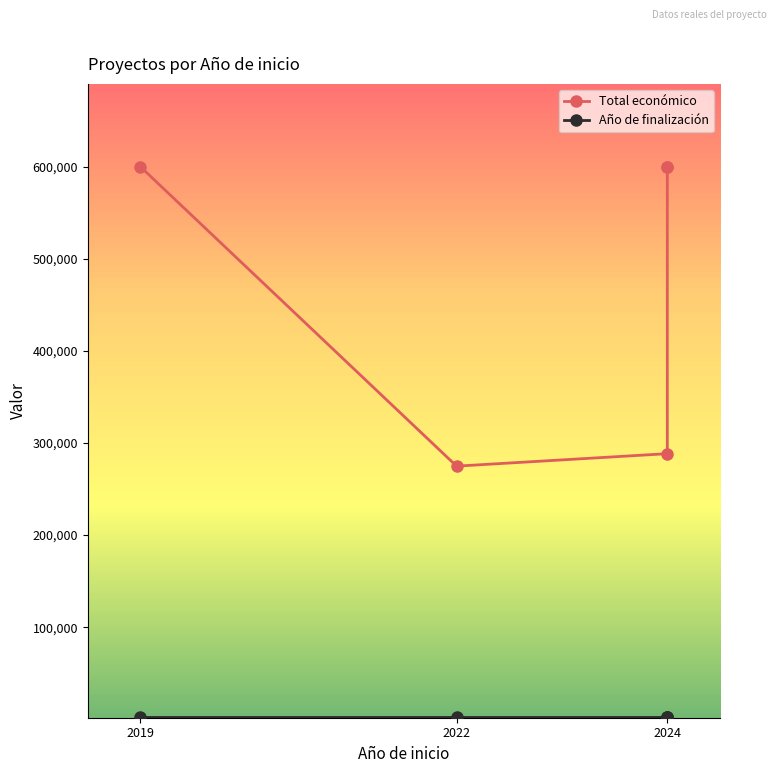

How many lines are shown in the chart?

2